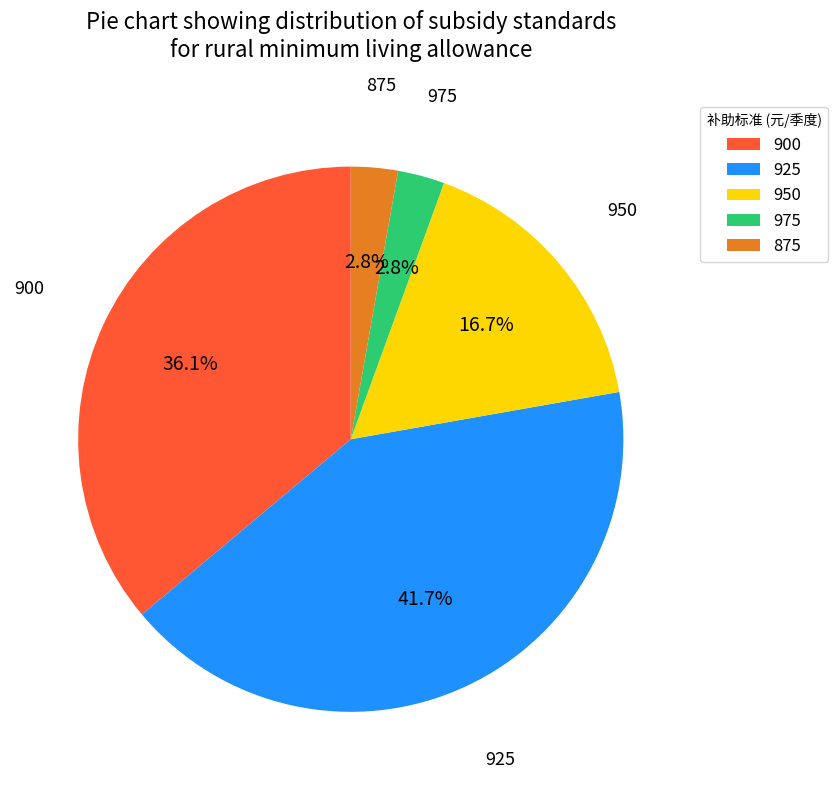

How many segments does this pie chart have?

5